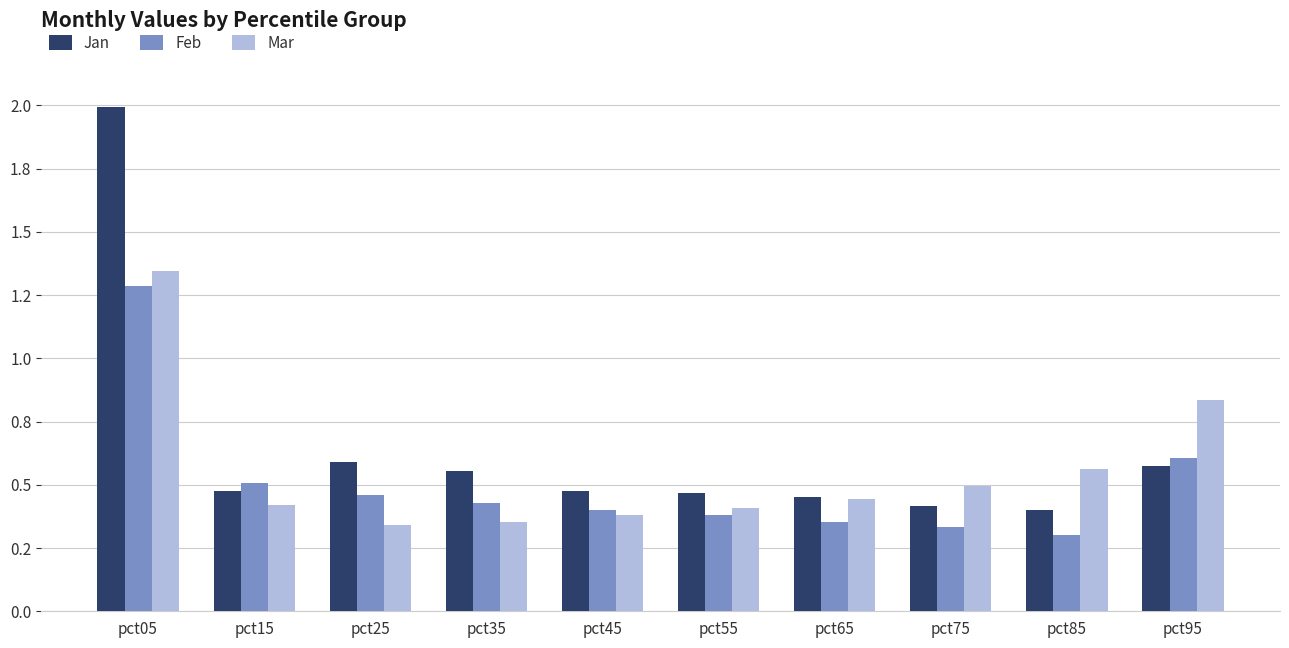

Does the chart contain any negative values?

No